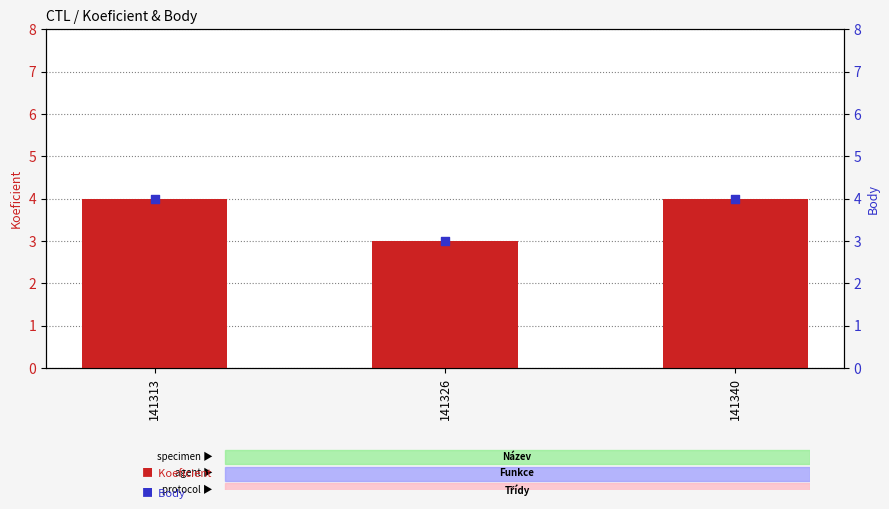

Which series has the largest total across all categories?

Koeficient